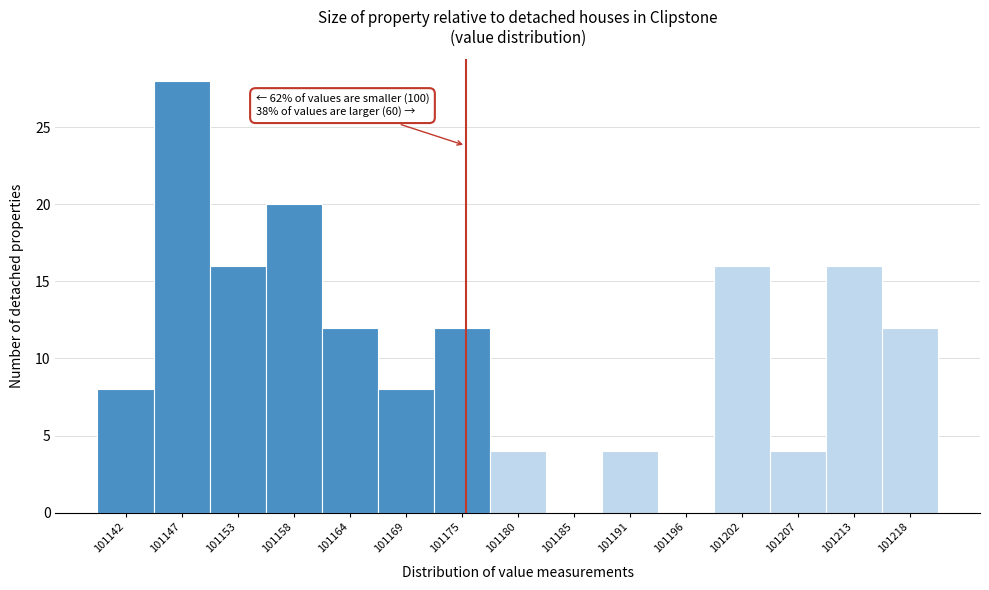

Over which range of the x-axis is the bar tallest?

101145 to 101150